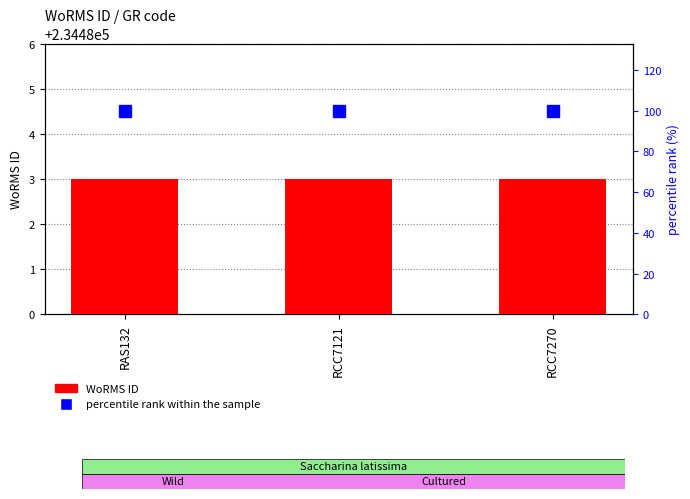

List the labels in order of WoRMS ID value, largest first.

RAS132, RCC7121, RCC7270